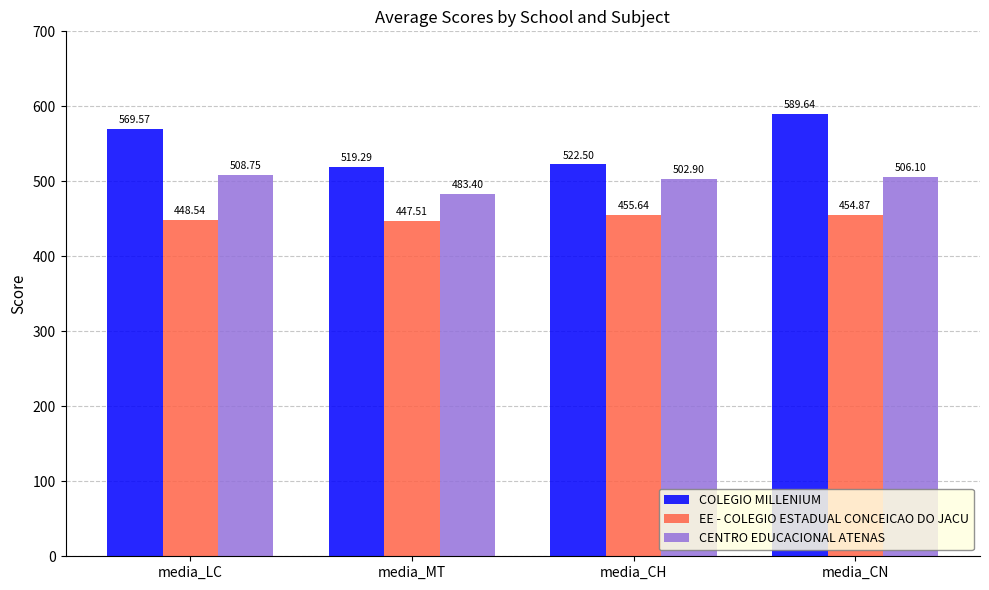

How many values in the CENTRO EDUCACIONAL ATENAS series are below 506?

2